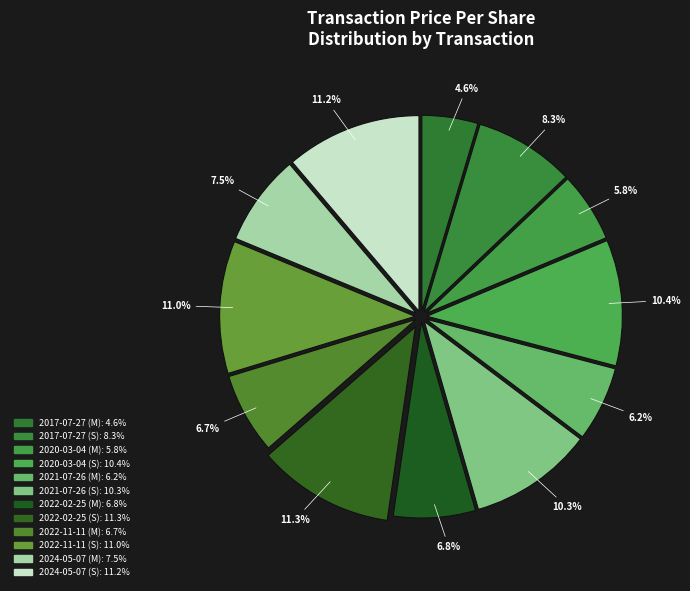

True or false: 2020-03-04 (S) accounts for 3% of the total.

False